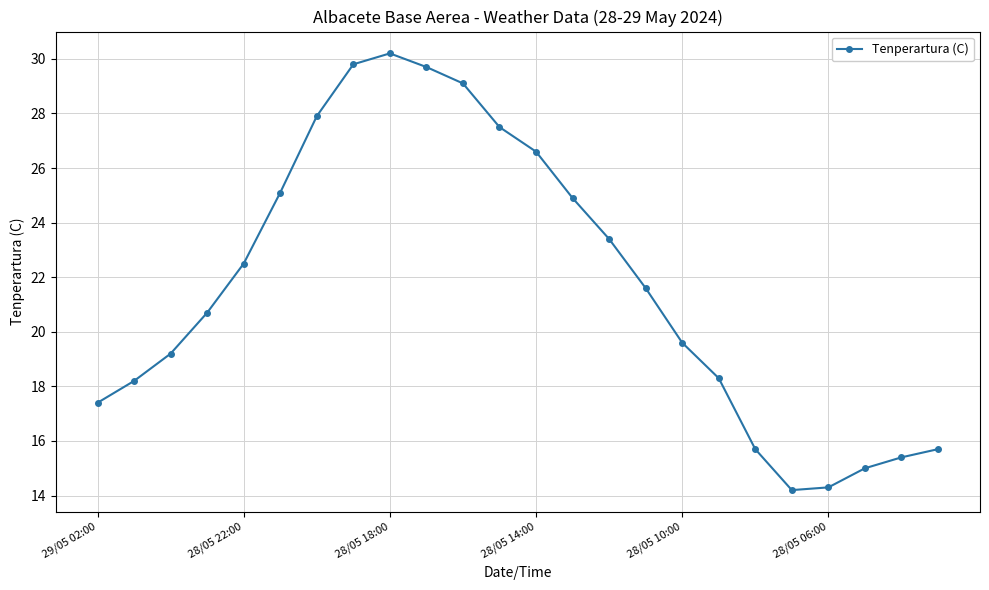

What is the greatest value displayed?

30.2